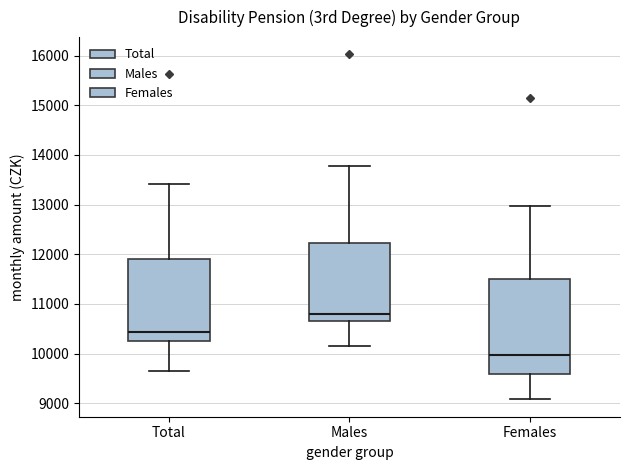

Reading left to right, transcribe this box plot: for each box, give where its median line is, the range the box spans, and where its two whiskers end, as read against the y-axis. The values are not printed on the chart, so give them approximately, as read against the axis.

Total: median 10400, box 10200 to 11900, whiskers 9700 to 13400
Males: median 10800, box 10700 to 12200, whiskers 10100 to 13800
Females: median 10000, box 9600 to 11500, whiskers 9100 to 13000